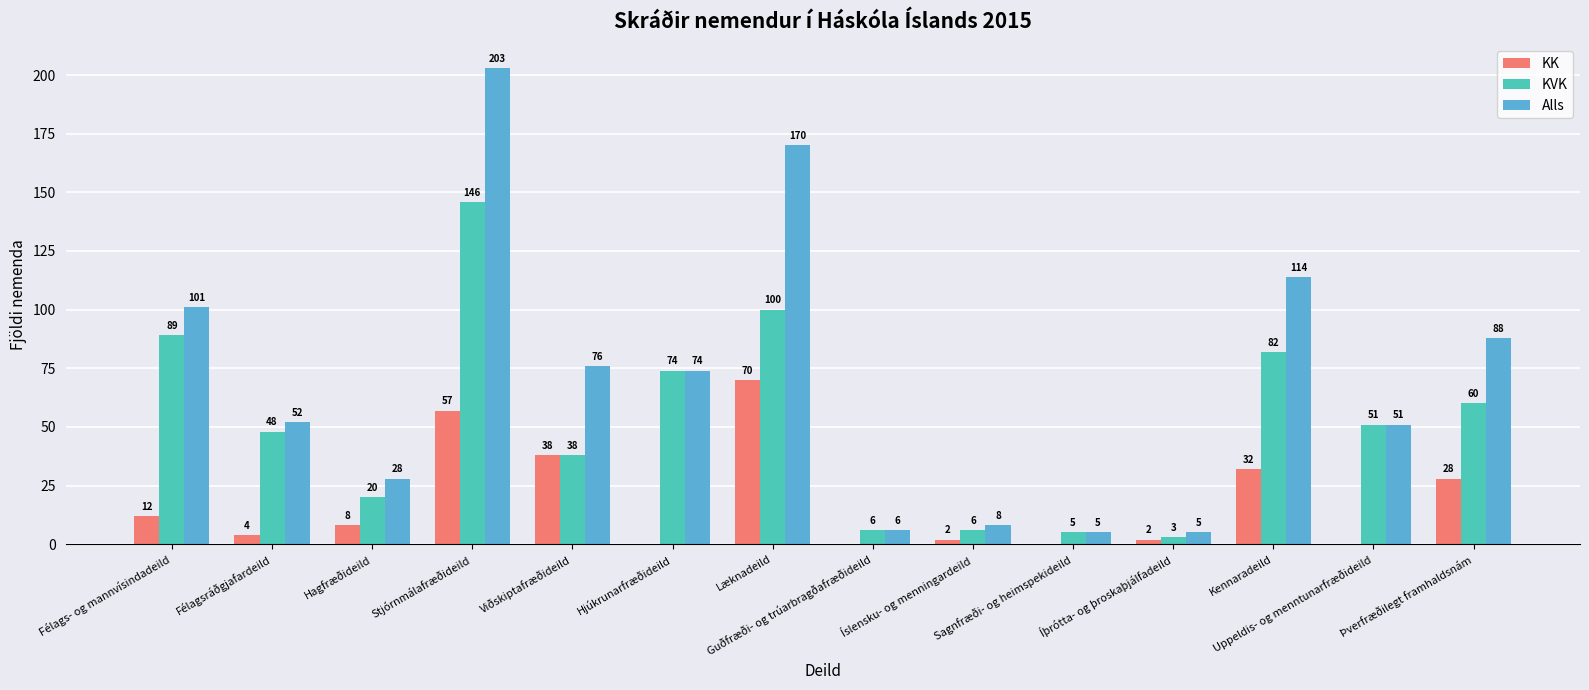

At which category is the sum across all series the highest?

Stjórnmálafræðideild